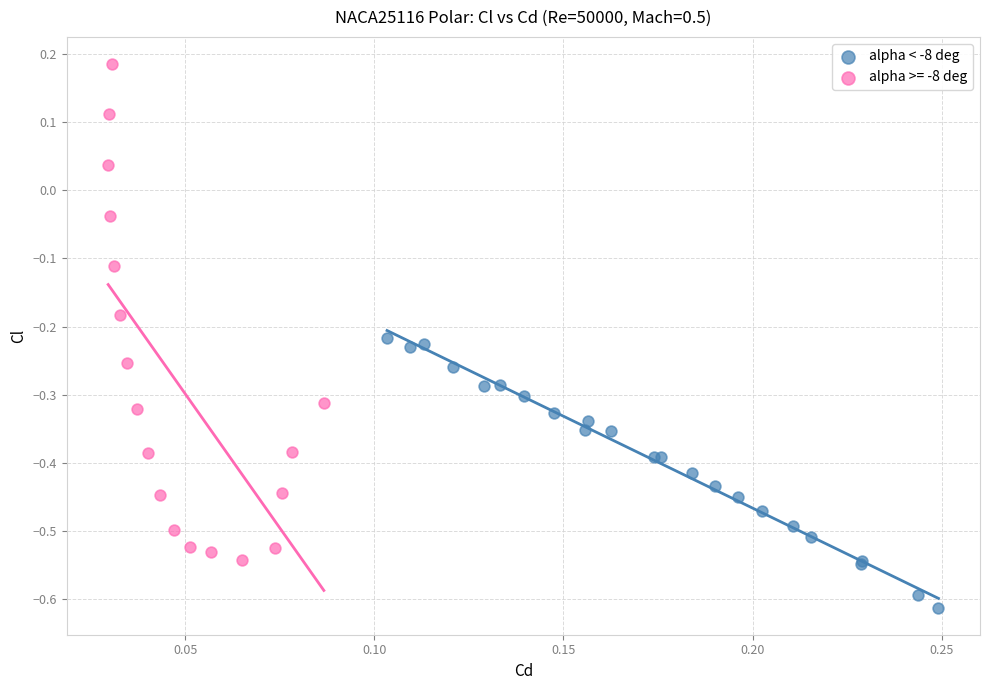

Which series contains the lowest Y value?

alpha < -8 deg